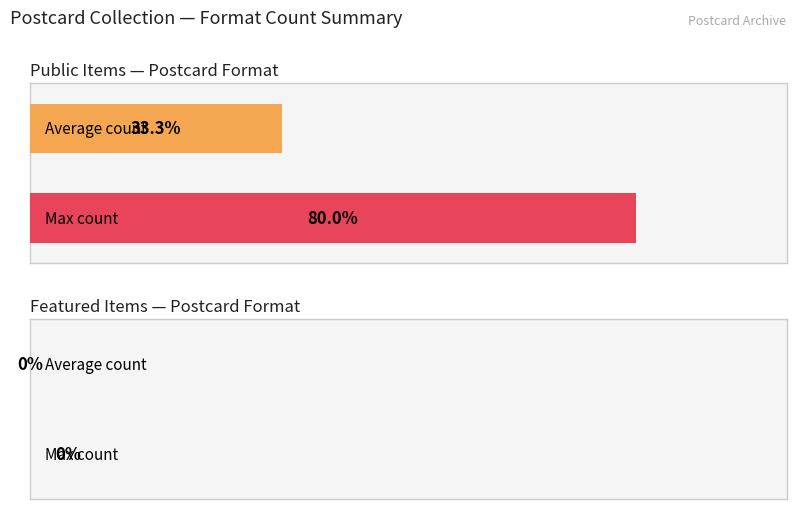

Is it true that featured equals 0 at 1 postcard : color ; 8.9 x 14 cm.?

True